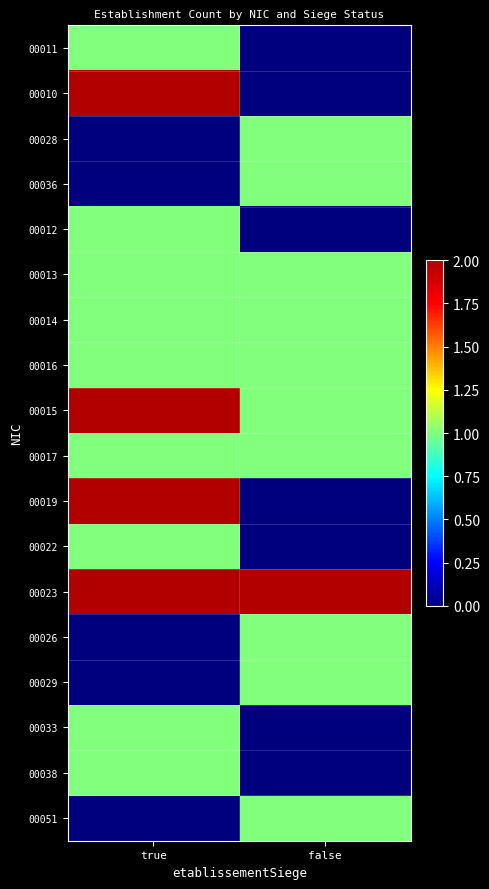

Reading left to right, list all the values displayed in this chart.

00011: true=1	false=0
00010: true=2	false=0
00028: true=0	false=1
00036: true=0	false=1
00012: true=1	false=0
00013: true=1	false=1
00014: true=1	false=1
00016: true=1	false=1
00015: true=2	false=1
00017: true=1	false=1
00019: true=2	false=0
00022: true=1	false=0
00023: true=2	false=2
00026: true=0	false=1
00029: true=0	false=1
00033: true=1	false=0
00038: true=1	false=0
00051: true=0	false=1